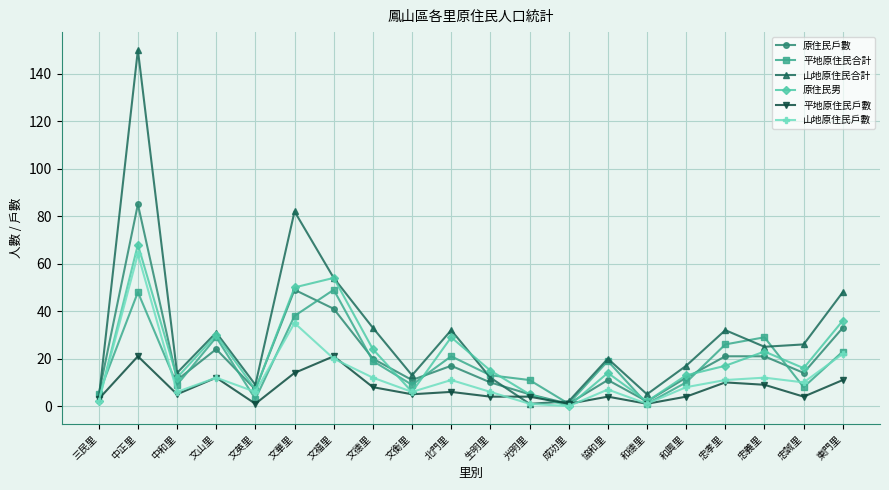

How many data points does each series have?

20